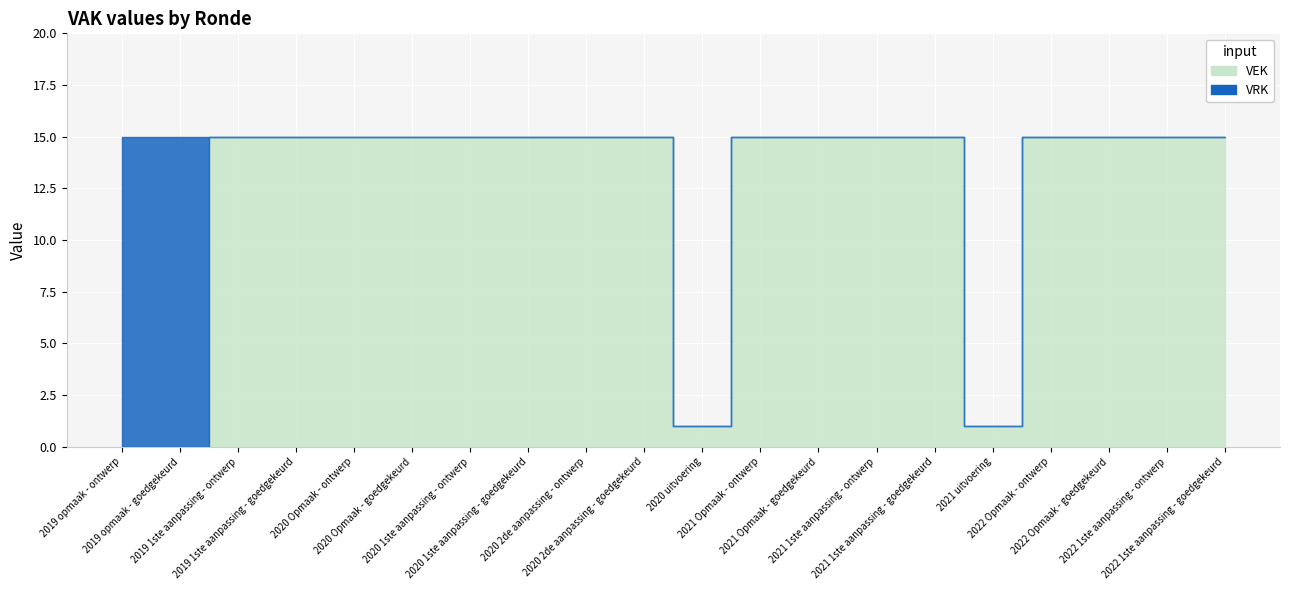

True or false: VRK and VEK intersect in this chart.

True